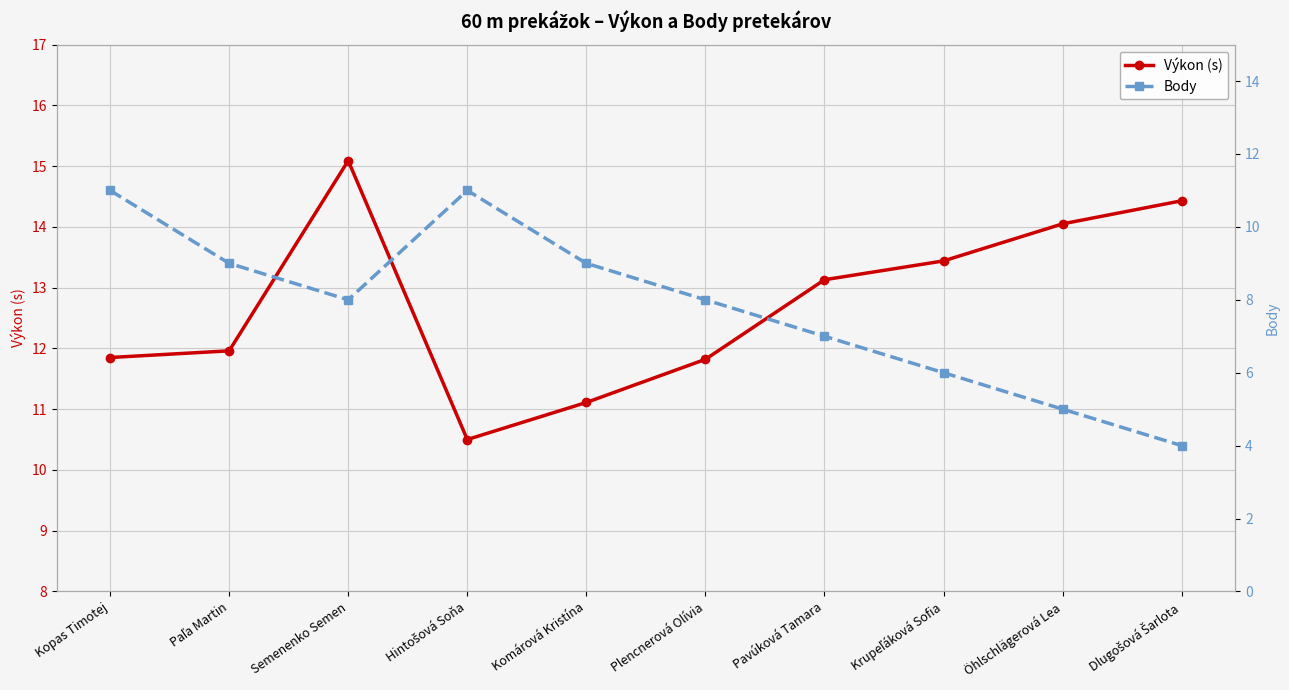

Between Semenenko Semen and Komárová Kristína, which series saw the biggest shift?

Výkon (s)